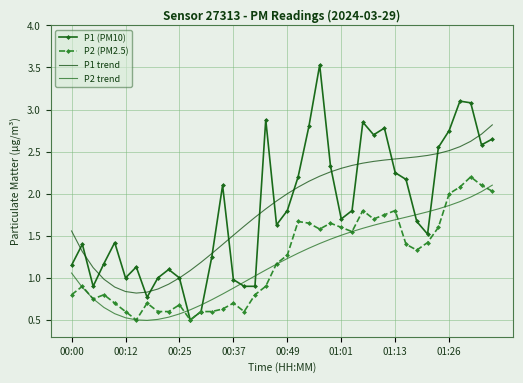

True or false: P1 trend and P2 (PM2.5) cross at least once.

False